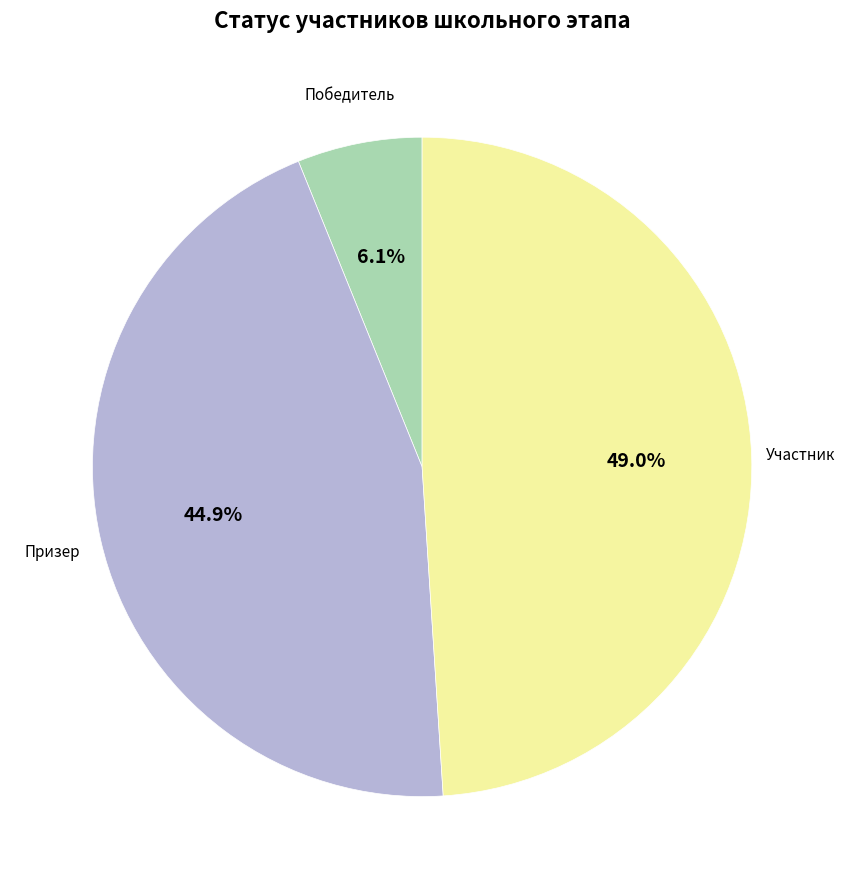

Is there any slice that represents more than half of the pie?

No